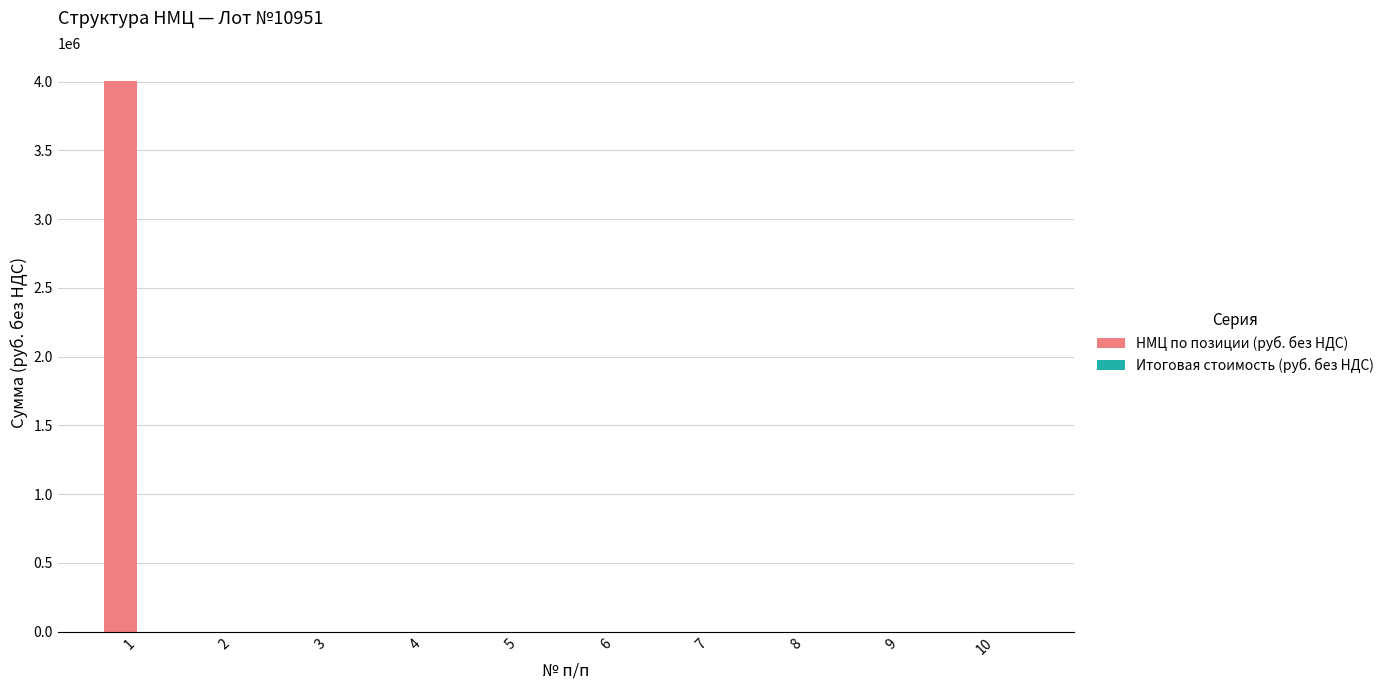

What is the maximum value shown in the chart?

4007815.2